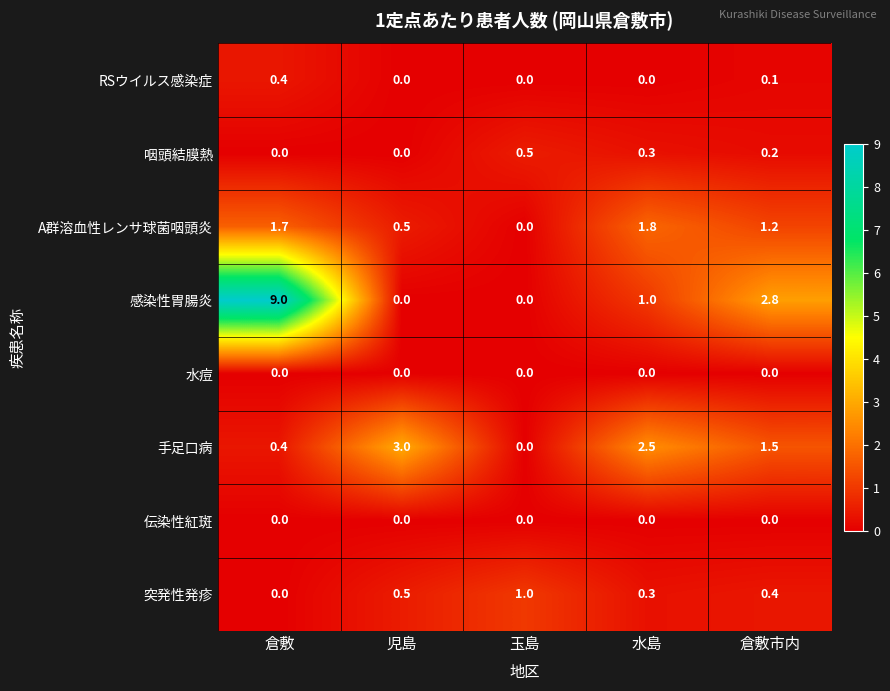

True or false: RSウイルス感染症 has a value of 0.0 at 児島.

True